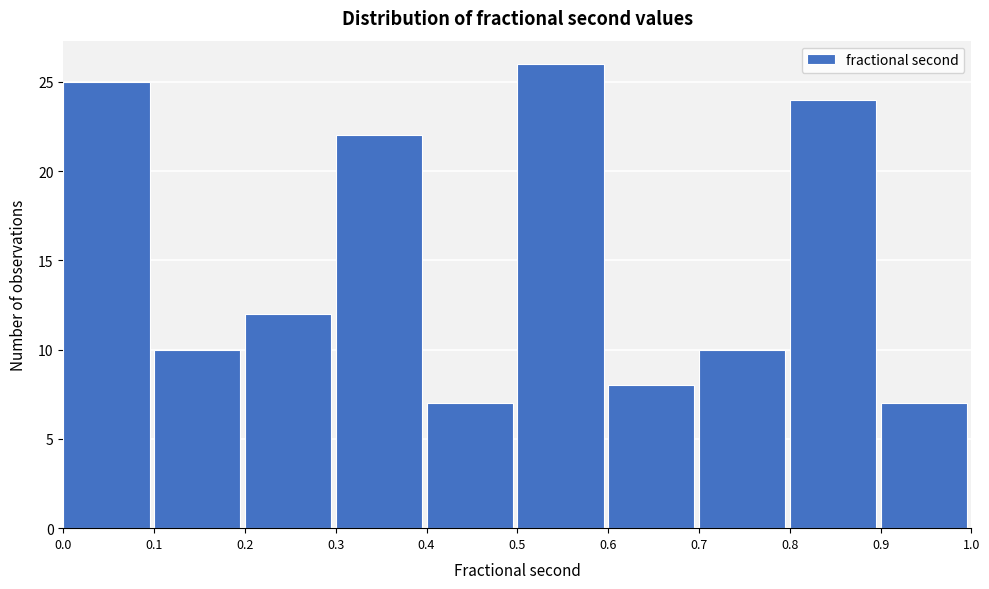

Over which range of the x-axis is the bar tallest?

0.5 to 0.6